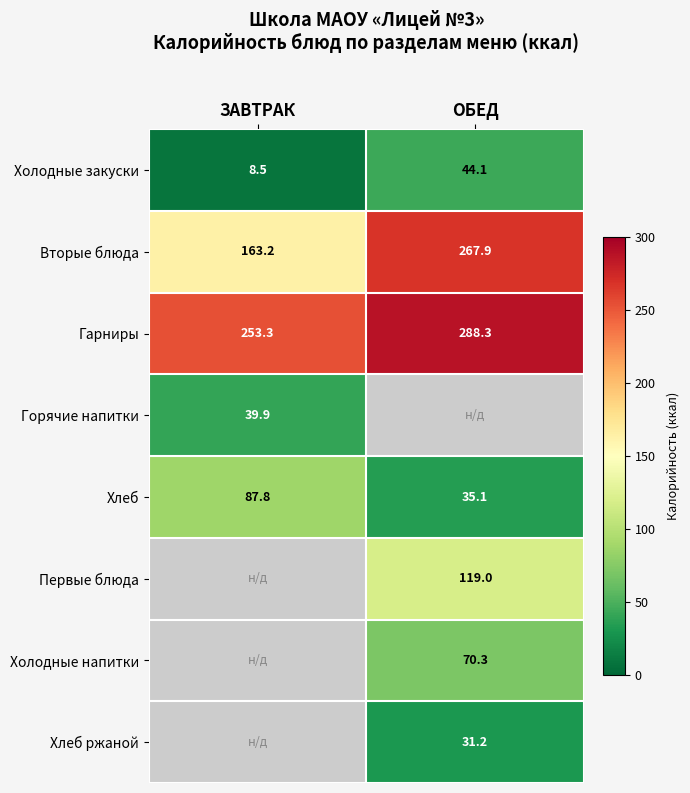

Is it true that Холодные закуски equals 44.1 at ОБЕД?

True